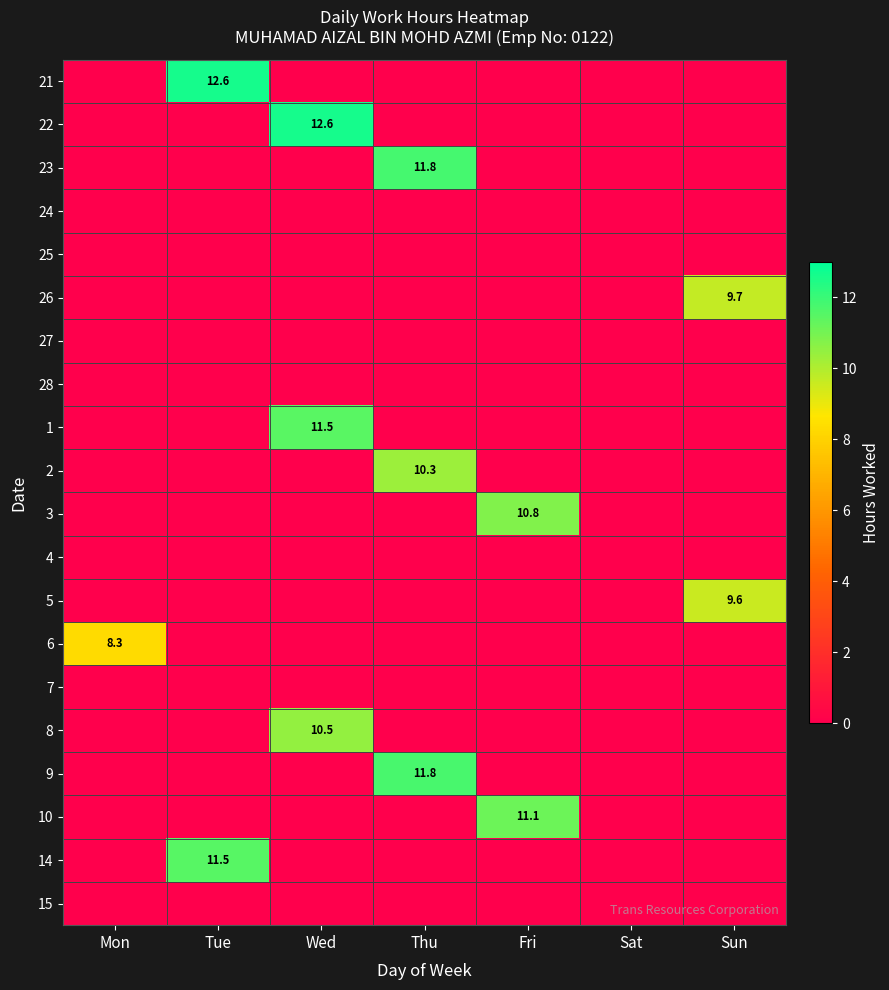

How many values in 9 are above zero?

1